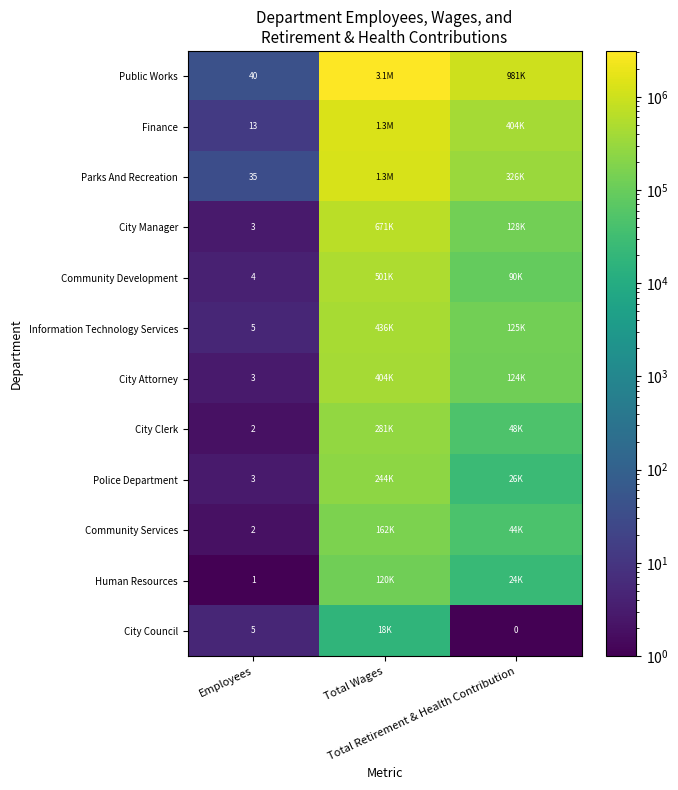

Rank the categories by Finance value from highest to lowest.

Total Wages, Total Retirement & Health Contribution, Employees